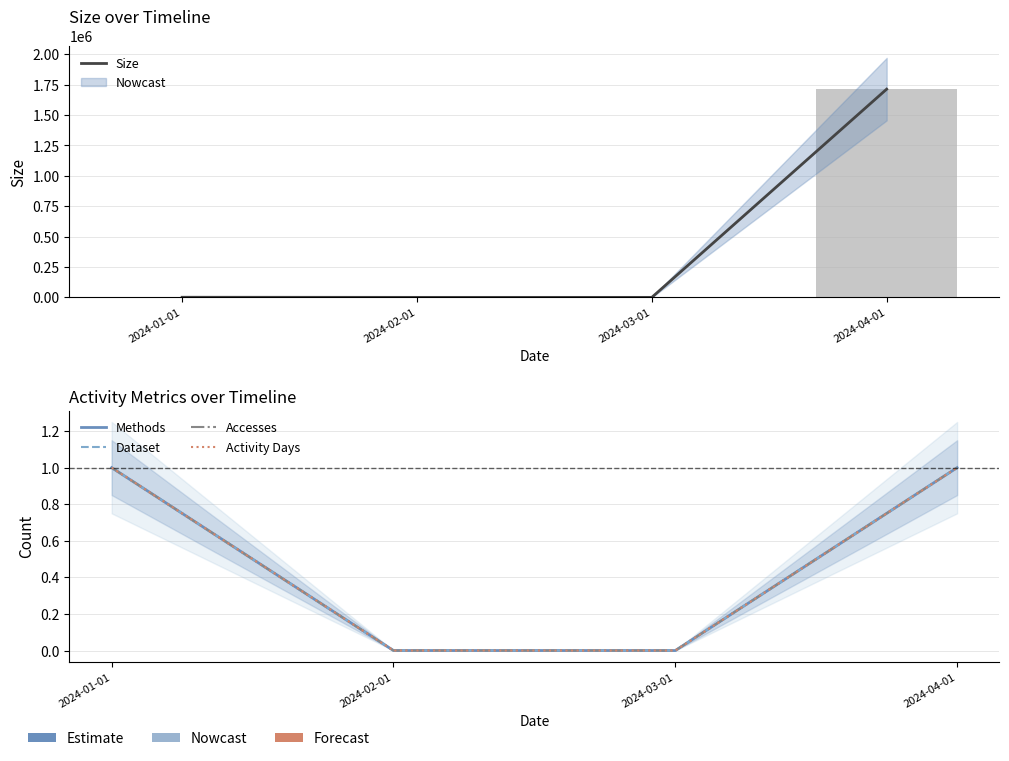

What is the difference between the second highest and minimum values in the Size series?

957